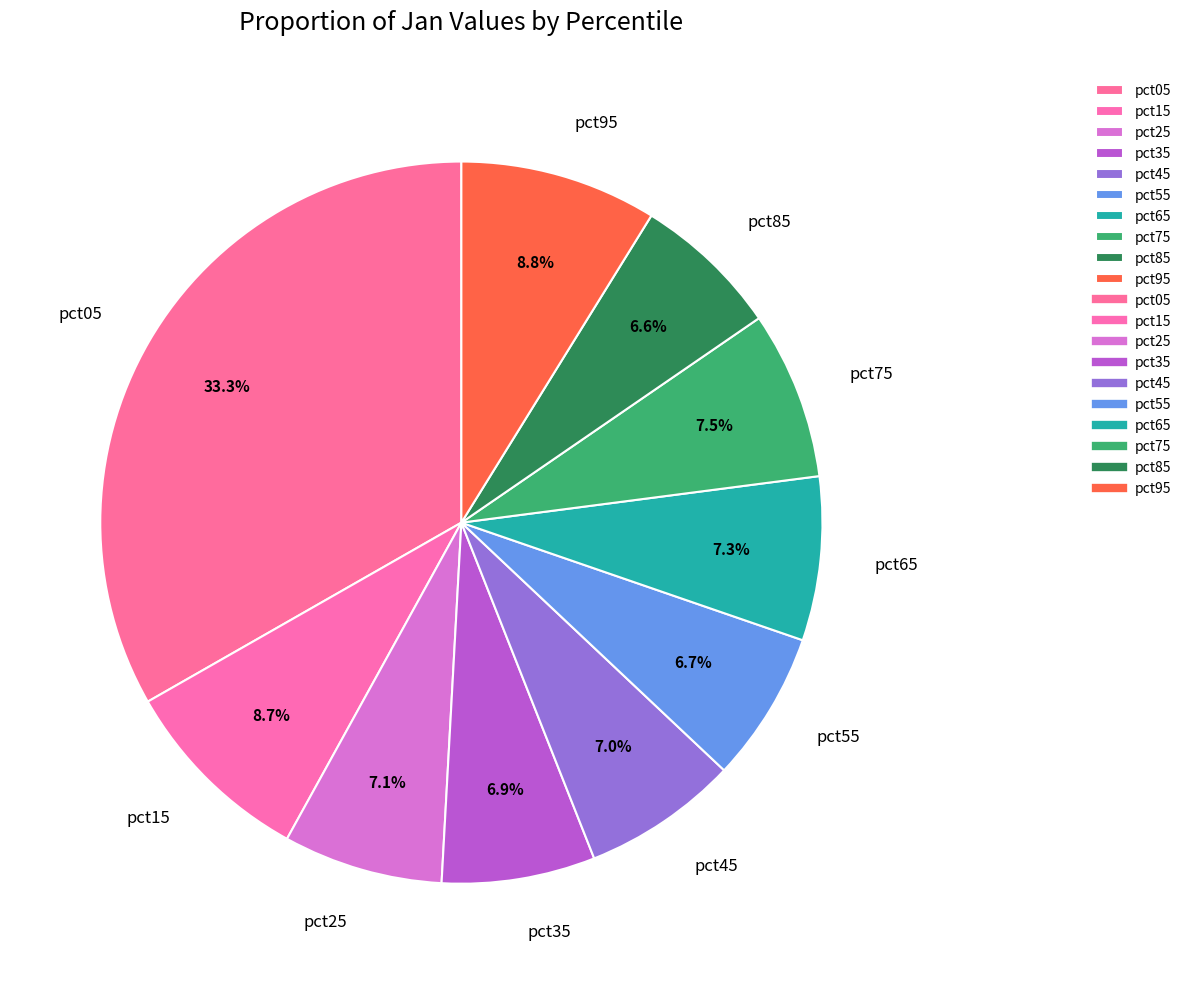

Which category has the biggest portion of the pie?

pct05